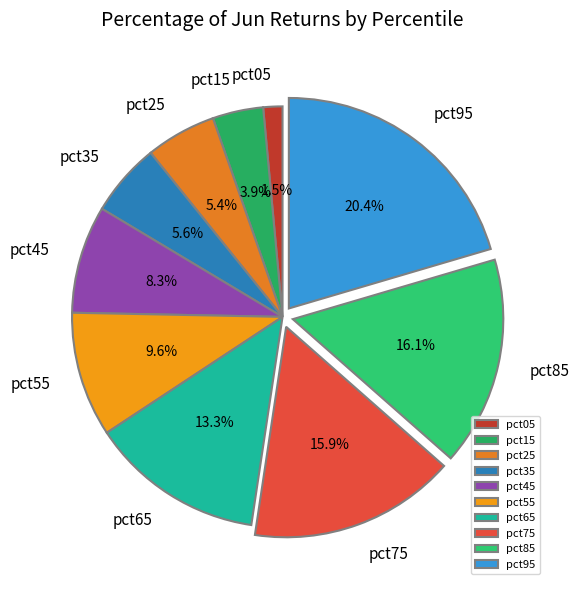

To the nearest percent, what is the combined percentage of pct35 and pct55?

15%